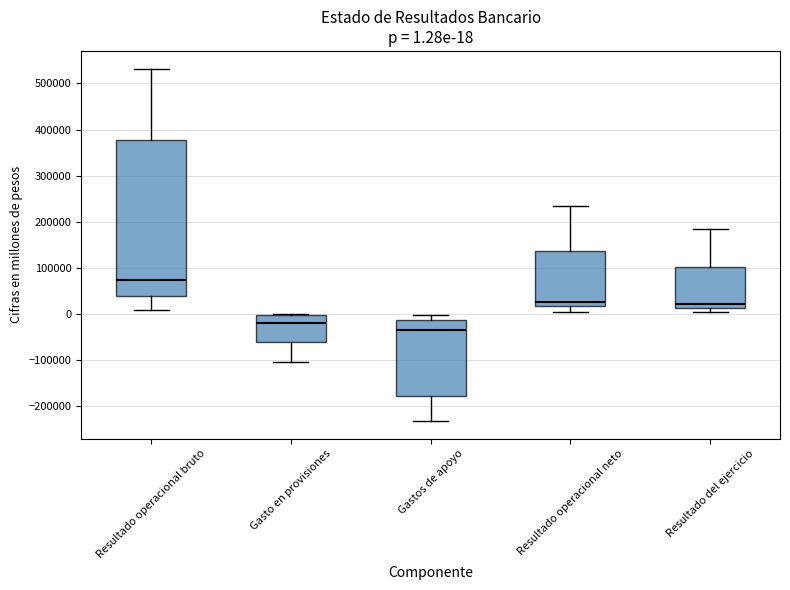

Which box's median line is the lowest?

Gastos de apoyo